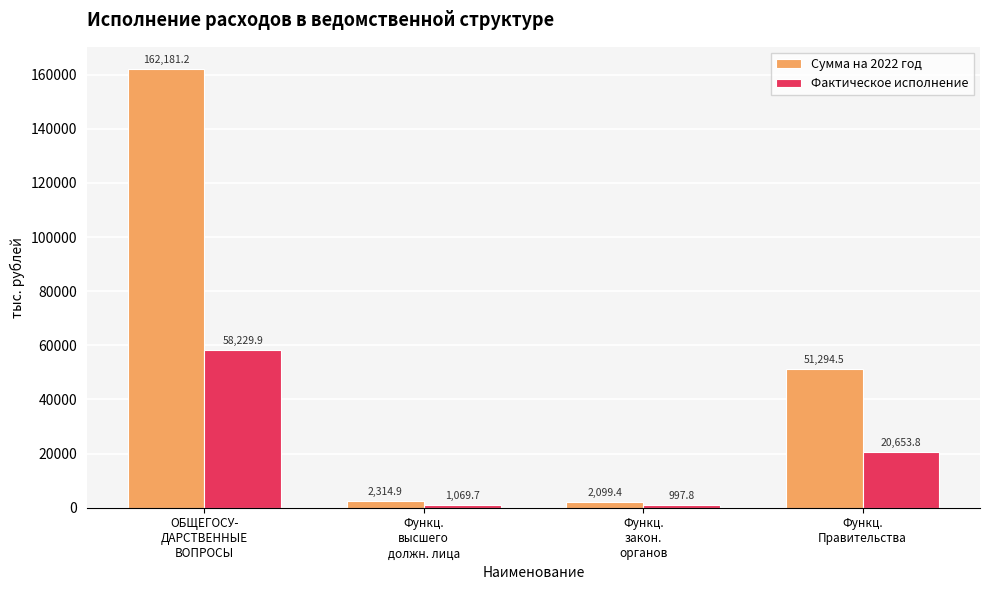

Reading left to right, what are all the values shown in this chart?

Сумма на 2022 год: ОБЩЕГОСУ-
ДАРСТВЕННЫЕ
ВОПРОСЫ=162181.2	Функц.
высшего
должн. лица=2314.9	Функц.
закон.
органов=2099.4	Функц.
Правительства=51294.5
Фактическое исполнение: ОБЩЕГОСУ-
ДАРСТВЕННЫЕ
ВОПРОСЫ=58229.9	Функц.
высшего
должн. лица=1069.7	Функц.
закон.
органов=997.8	Функц.
Правительства=20653.8